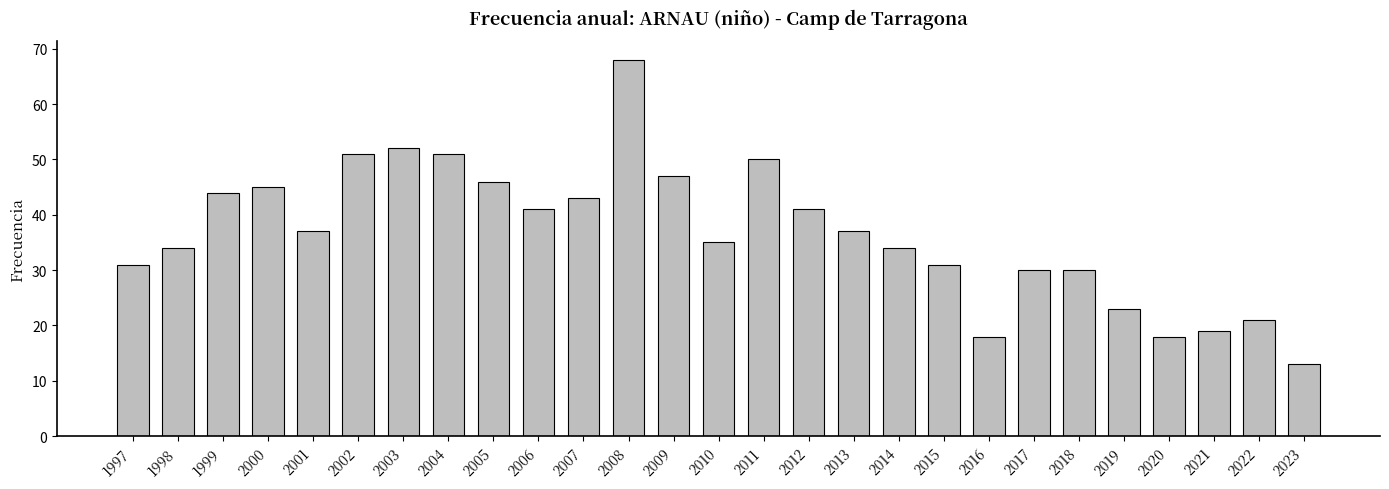

Reading left to right, transcribe all the data shown in this chart.

31	34	44	45	37	51	52	51	46	41	43	68	47	35	50	41	37	34	31	18	30	30	23	18	19	21	13